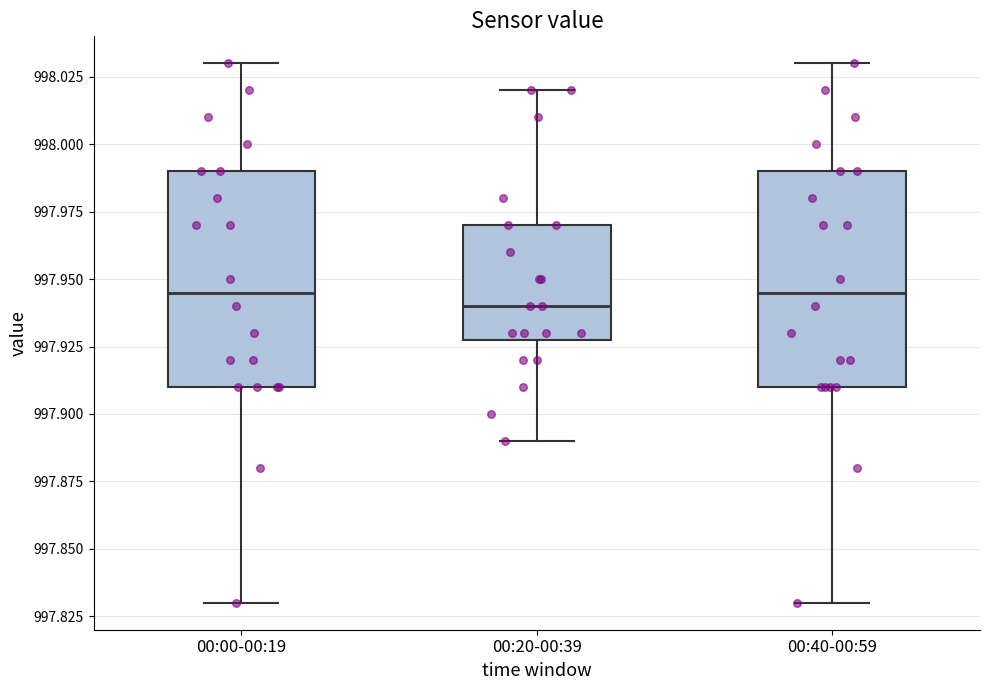

Where does the upper whisker of the box for 00:40-00:59 end on the y-axis? The values are not printed on the chart, so give them approximately, as read against the axis.

998.030